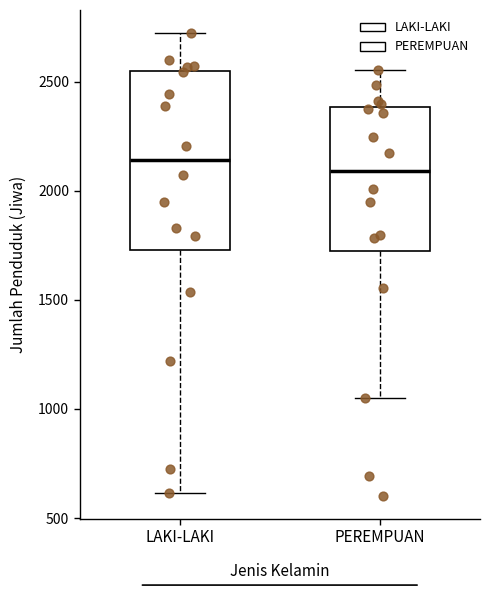

Reading left to right, read every box against the y-axis: the position of its median line, the range the box covers, and the ends of its whiskers. The values are not printed on the chart, so give them approximately, as read against the axis.

LAKI-LAKI: median 2150, box 1750 to 2550, whiskers 600 to 2700
PEREMPUAN: median 2100, box 1750 to 2400, whiskers 1050 to 2550